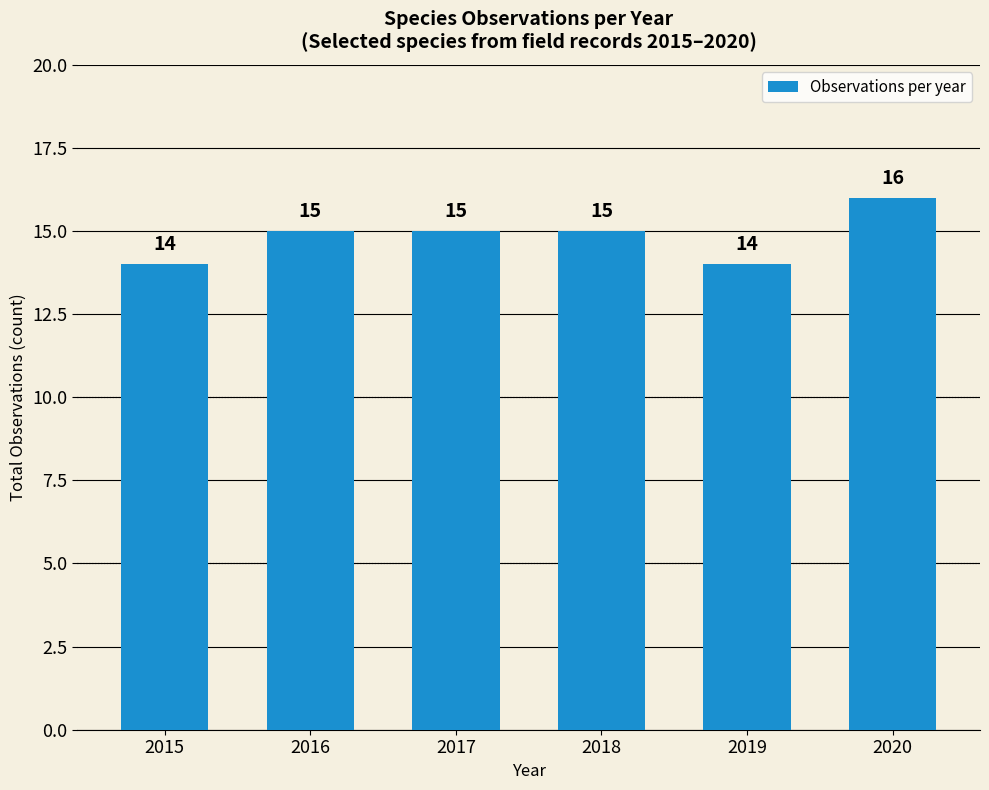

How many distinct data groups are displayed?

1